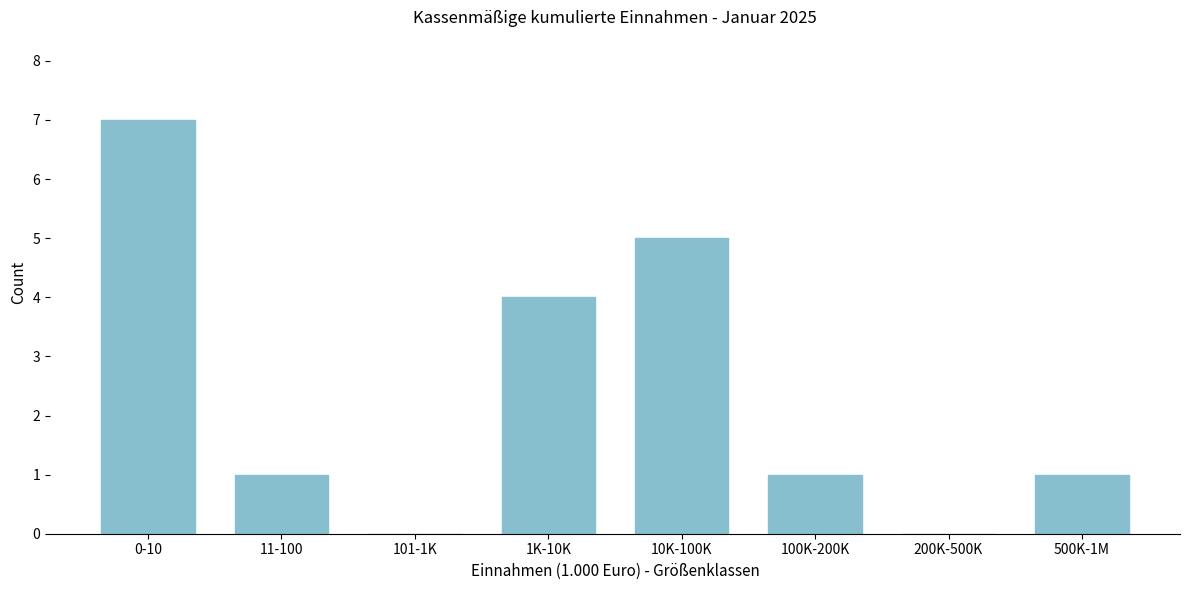

Reading right to left, list all the values displayed in this chart.

500K-1M=1	200K-500K=0	100K-200K=1	10K-100K=5	1K-10K=4	101-1K=0	11-100=1	0-10=7